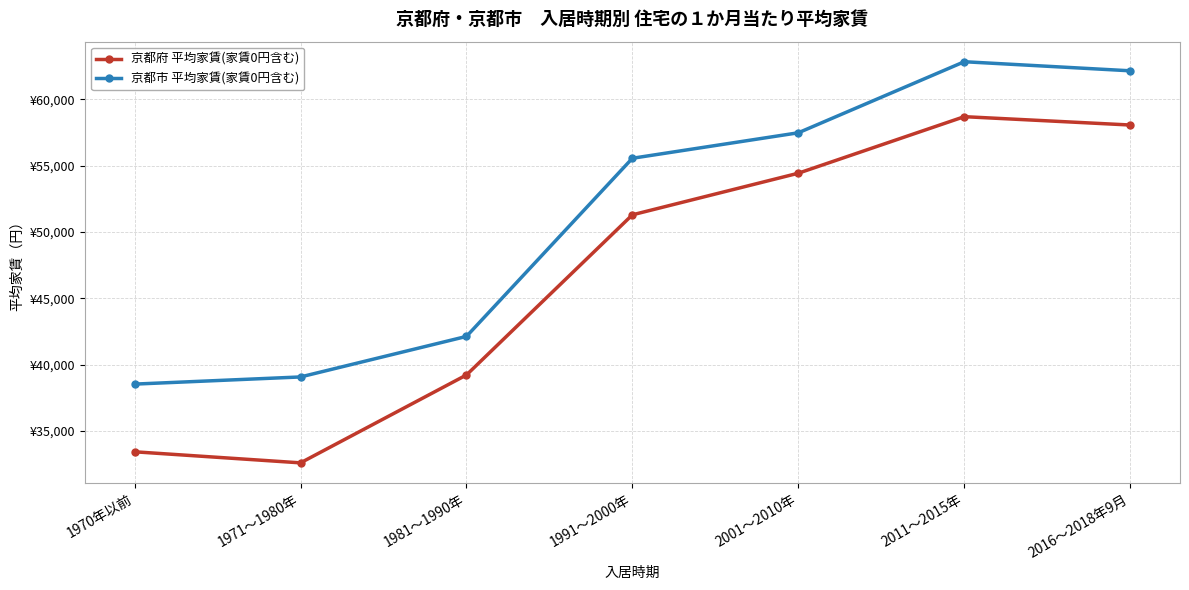

What is the label of the 3rd point from the left?

1981～1990年